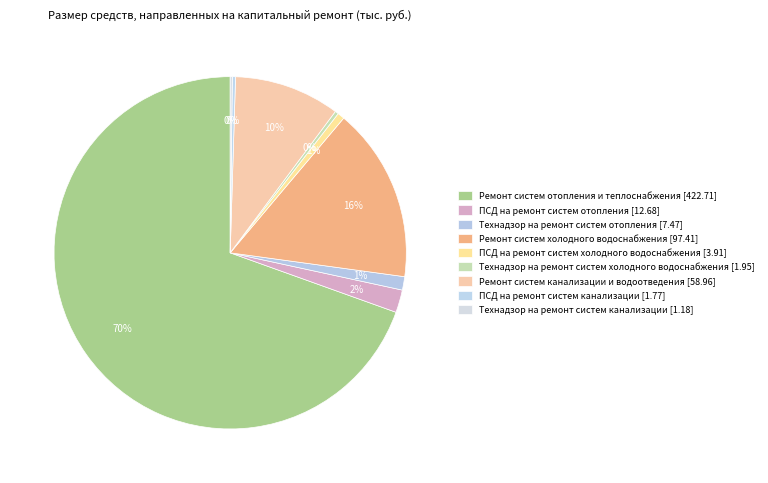

Which has a higher value, ПСД на ремонт систем канализации or ПСД на ремонт систем отопления?

ПСД на ремонт систем отопления